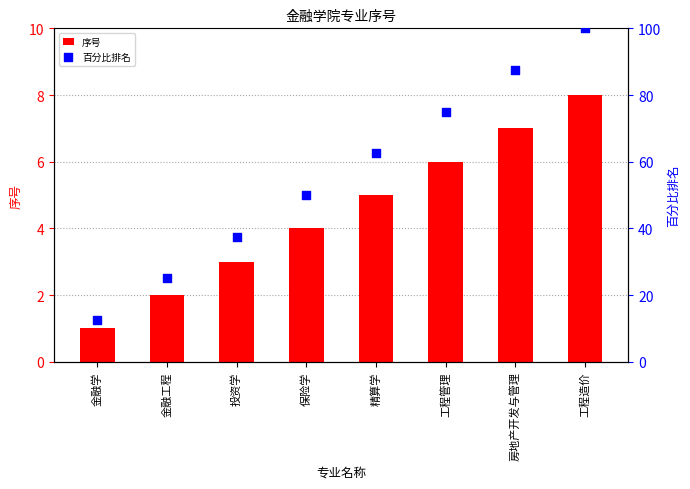

Which series reaches the maximum Y coordinate?

百分比排名